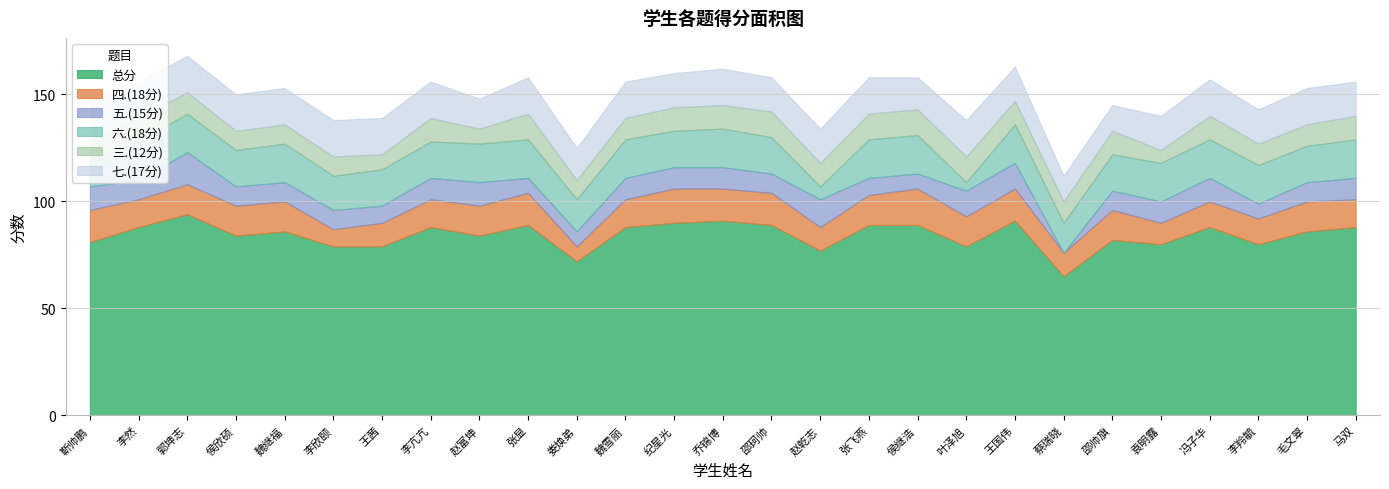

True or false: 三.(12分) and 总分 cross at least once.

False